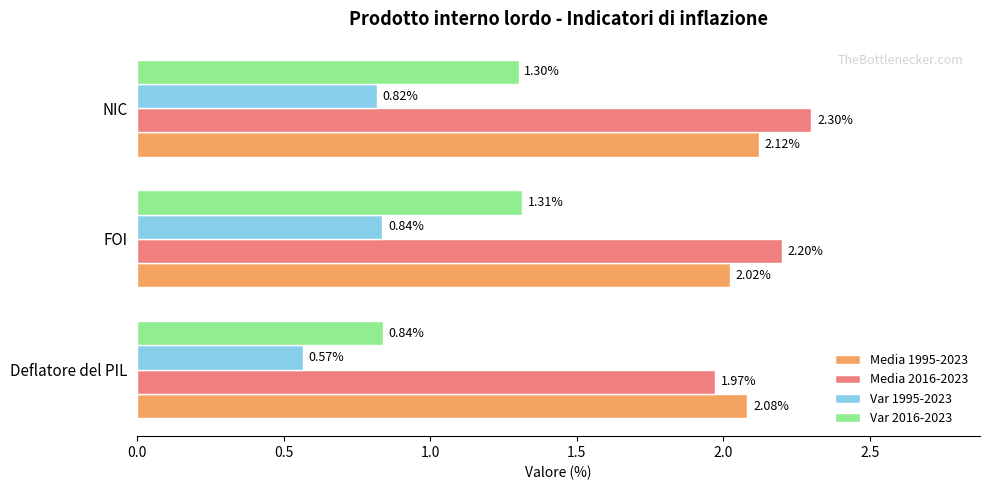

At which category is the sum across all series the highest?

NIC